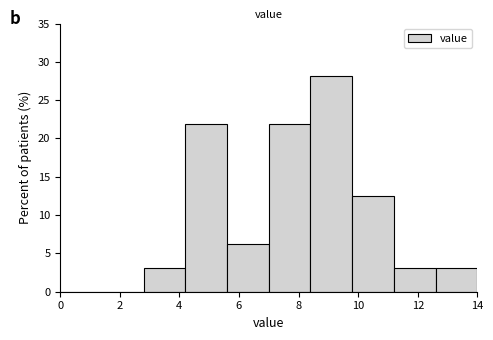

Reading left to right, list every bar in this chart as the range it spans on the x-axis followed by its height. The values are not printed on the chart, so give them approximately, as read against the axis.

0.0 to 1.4: 0
1.4 to 2.8: 0
2.8 to 4.2: 3.0
4.2 to 5.6: 22.0
5.6 to 7.0: 6.5
7.0 to 8.4: 22.0
8.4 to 9.8: 28.0
9.8 to 11.2: 12.5
11.2 to 12.6: 3.0
12.6 to 14.0: 3.0